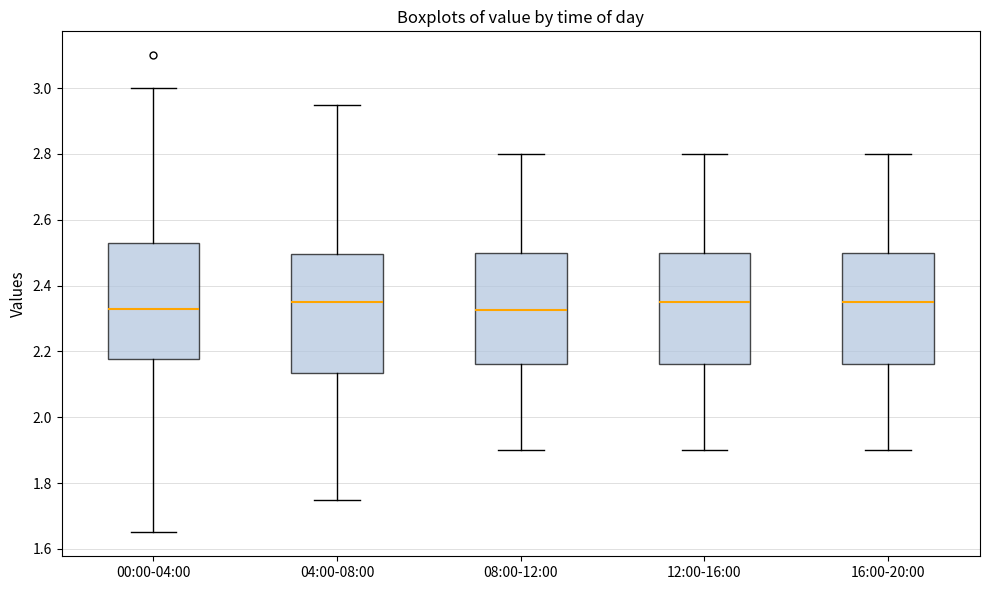

Reading left to right, read every box against the y-axis: the position of its median line, the range the box covers, and the ends of its whiskers. The values are not printed on the chart, so give them approximately, as read against the axis.

00:00-04:00: median 2.34, box 2.18 to 2.54, whiskers 1.66 to 3.00
04:00-08:00: median 2.36, box 2.14 to 2.50, whiskers 1.76 to 2.96
08:00-12:00: median 2.32, box 2.16 to 2.50, whiskers 1.90 to 2.80
12:00-16:00: median 2.36, box 2.16 to 2.50, whiskers 1.90 to 2.80
16:00-20:00: median 2.36, box 2.16 to 2.50, whiskers 1.90 to 2.80